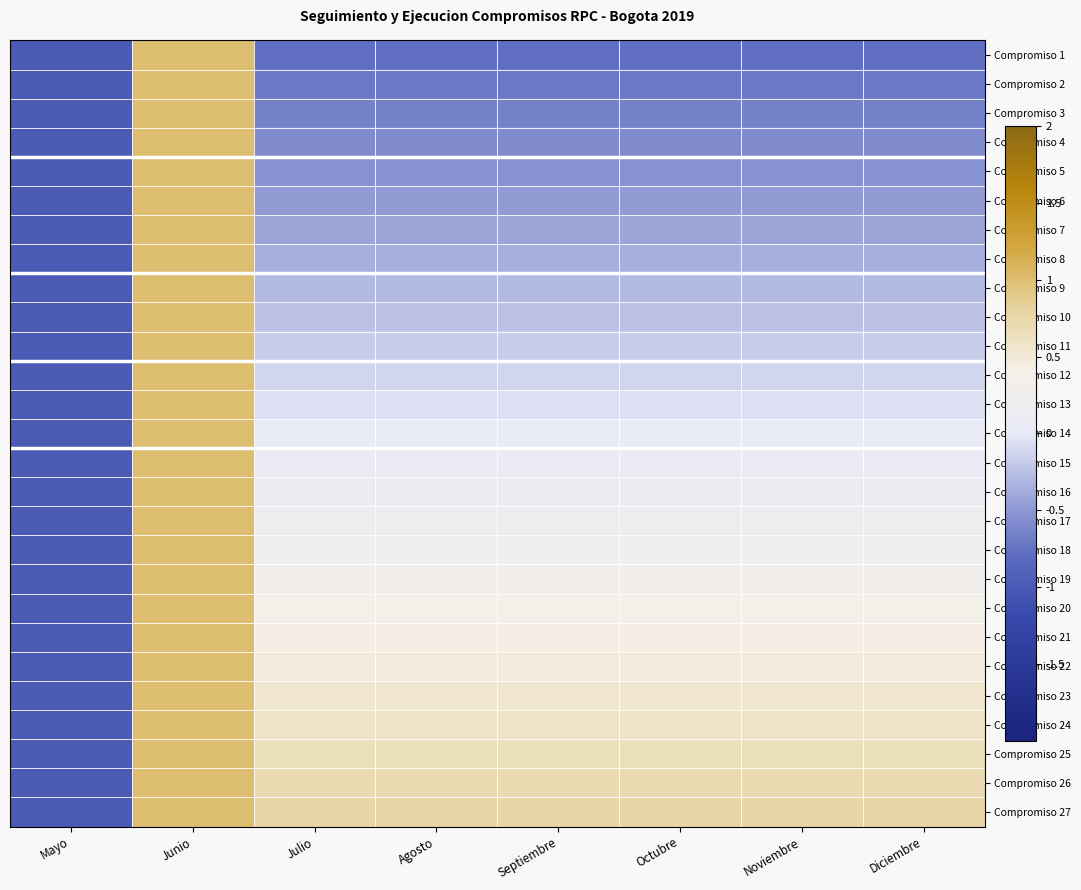

What is the smallest value displayed?

-1.0